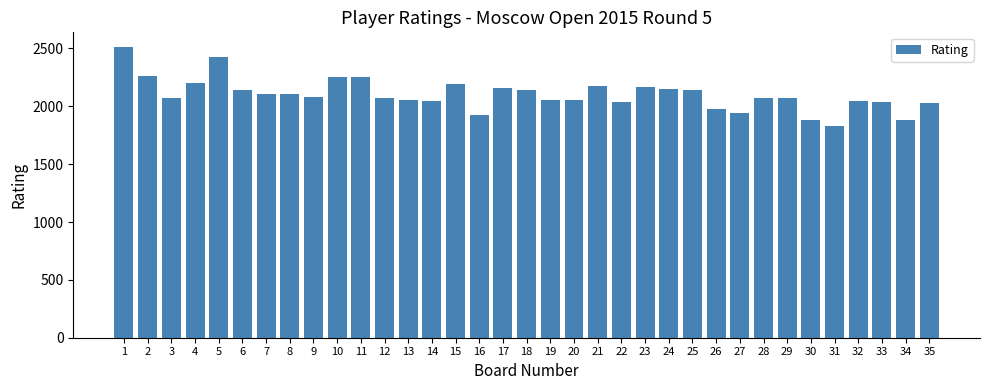

Read the value at 30, to the nearest 10.

1880